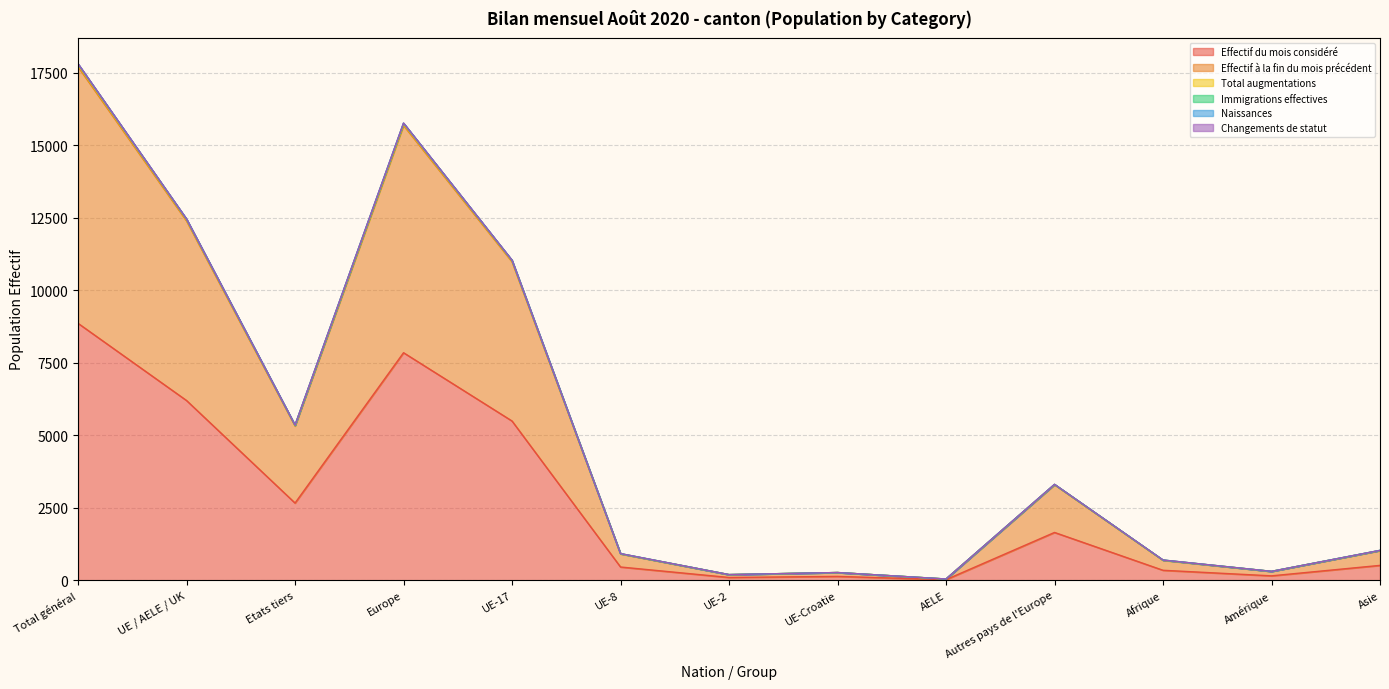

Is it true that Immigrations effectives equals 1396 at UE-8?

False